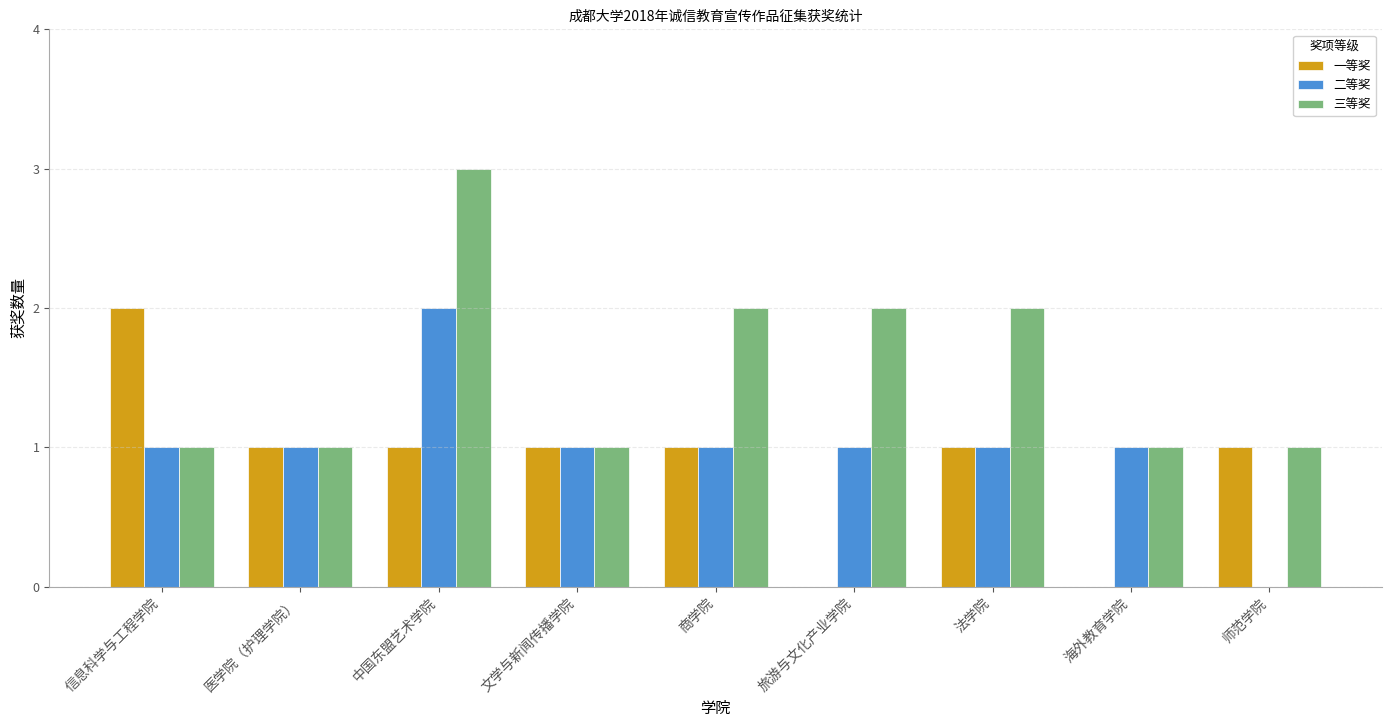

The value of 一等奖 at 法学院 is 1. True or false?

True